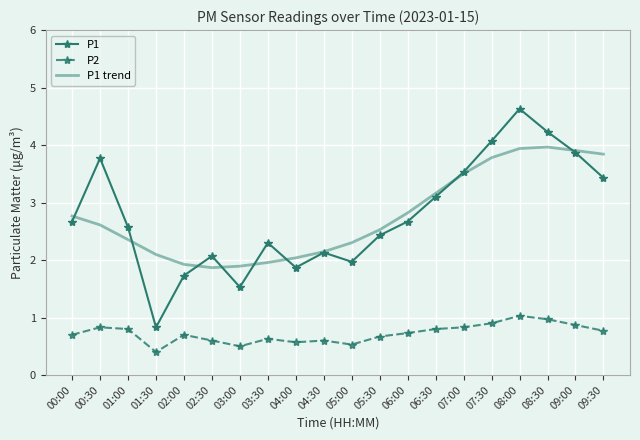

At how many categories does at least one series exceed 2?

18